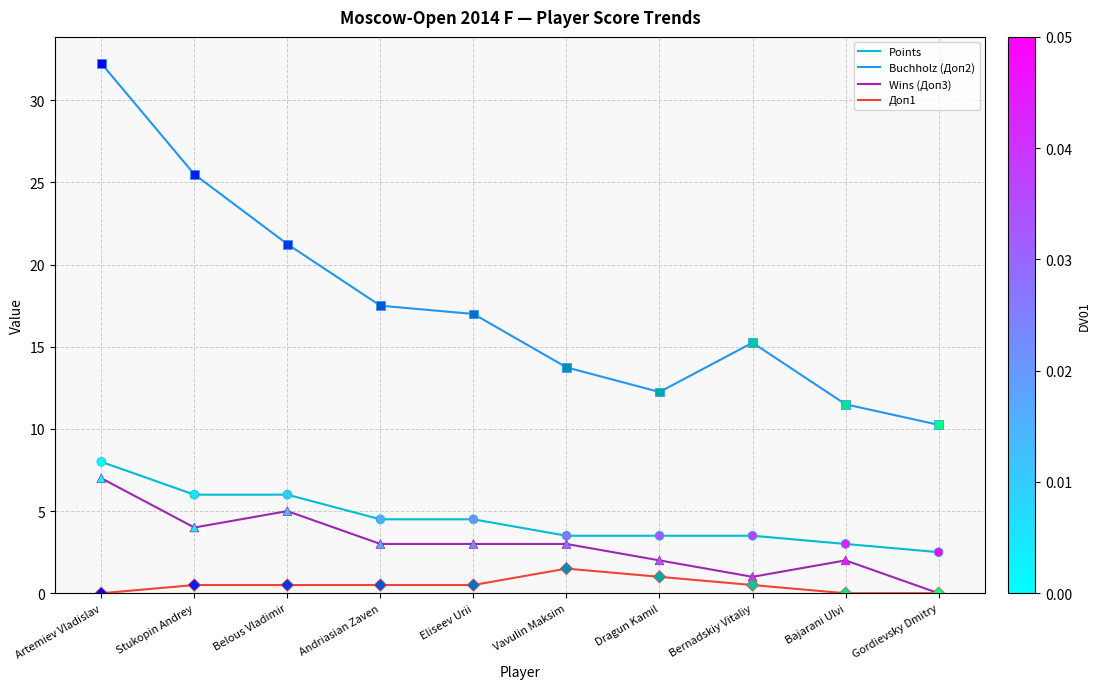

What is the total value across all series at Belous Vladimir?

32.8